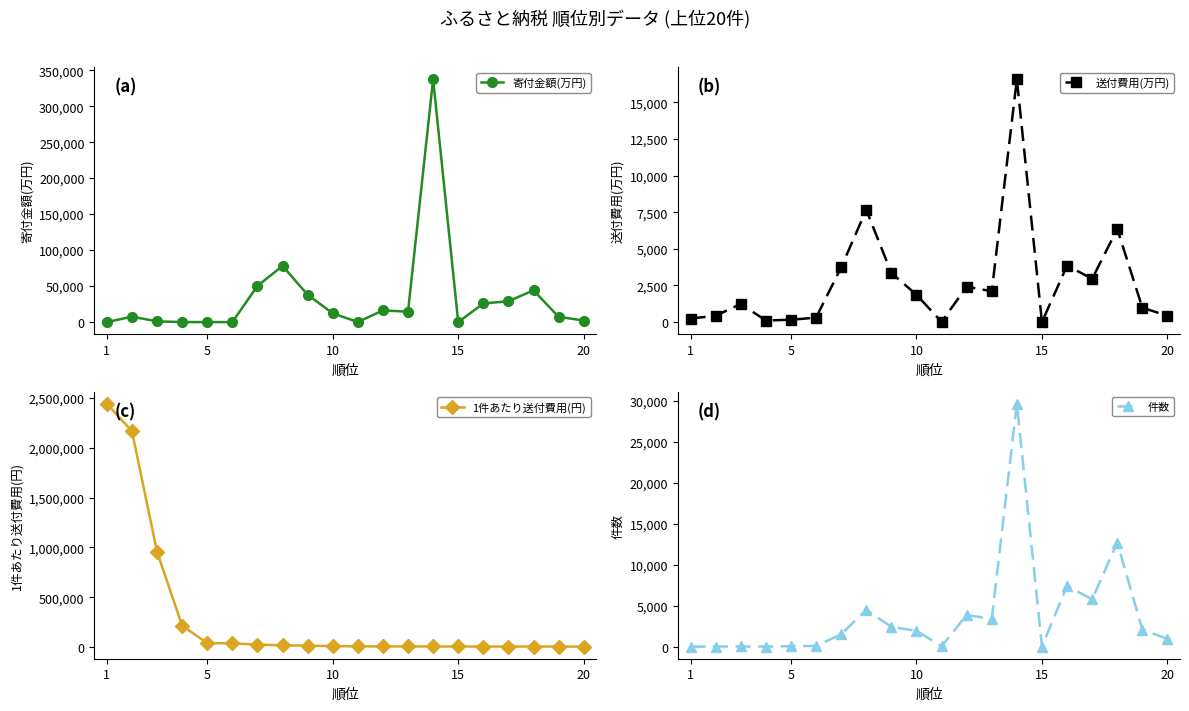

Which series has the widest spread of values?

1件あたり送付費用(円)